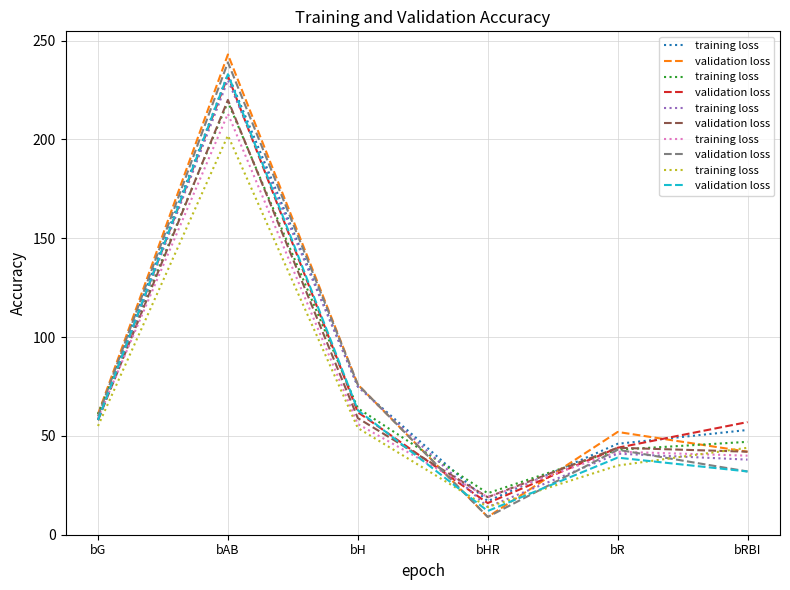

At which category does the chart reach its minimum across all series?

bHR